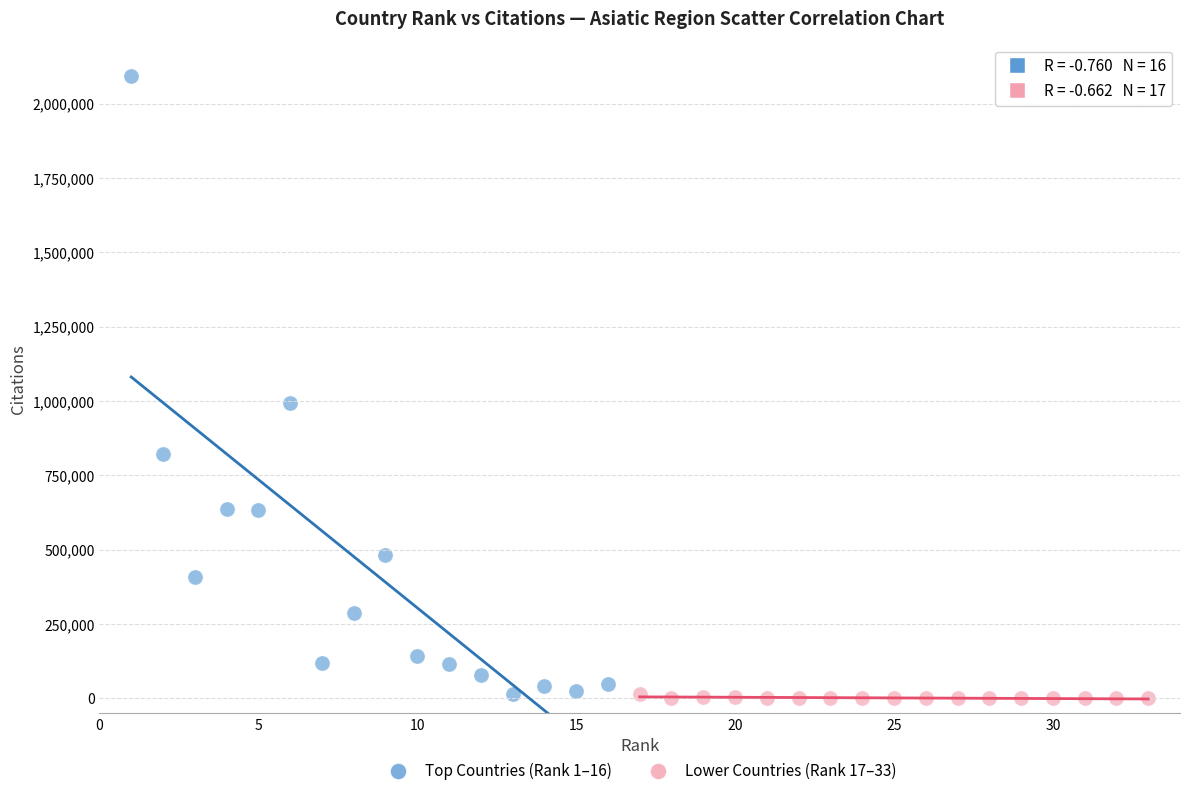

Which series reaches the maximum Y coordinate?

Top Countries (Rank 1–16)